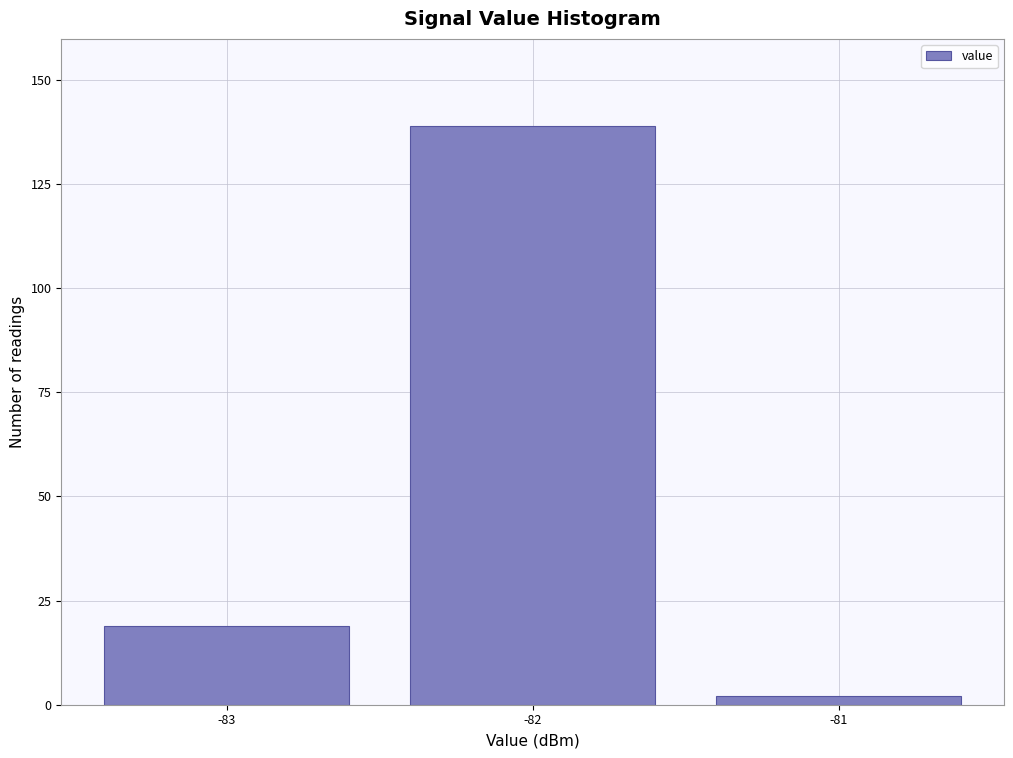

Reading left to right, what are all the values shown in this chart?

-83=19	-82=139	-81=2